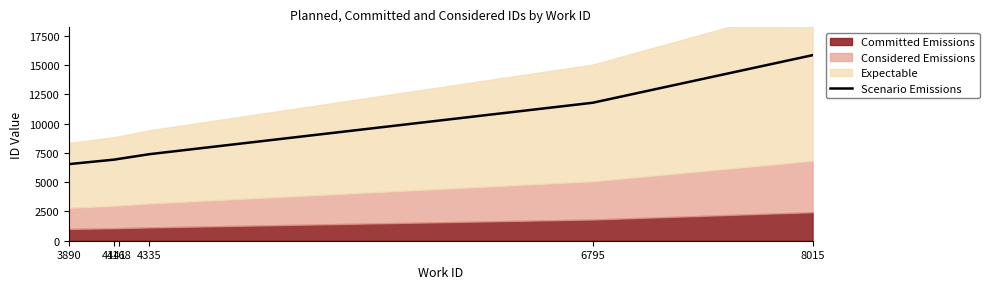

What is the change in value from 3890 to 6795?

+5240.3